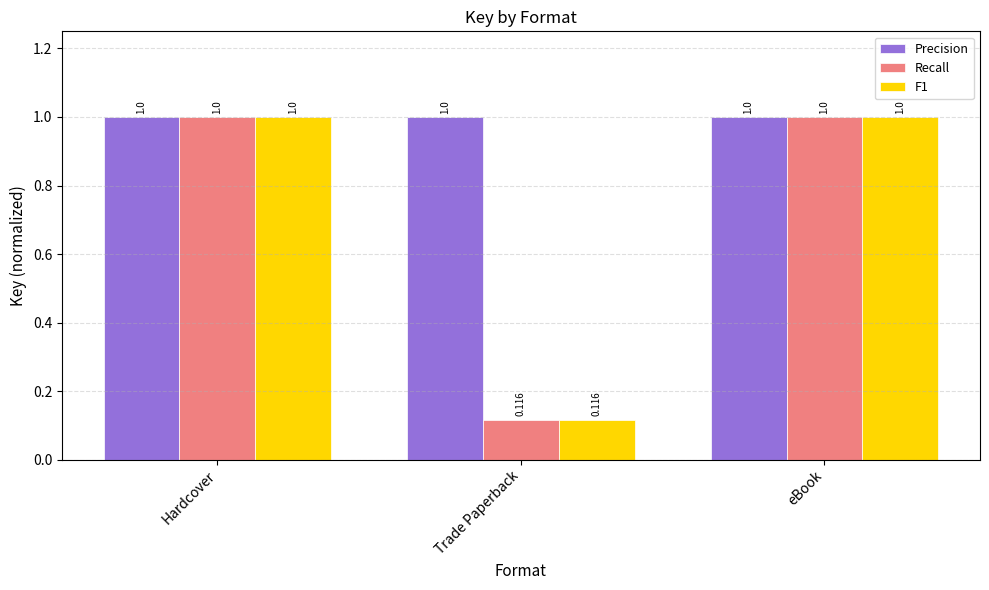

How many categories are shown in the chart?

3